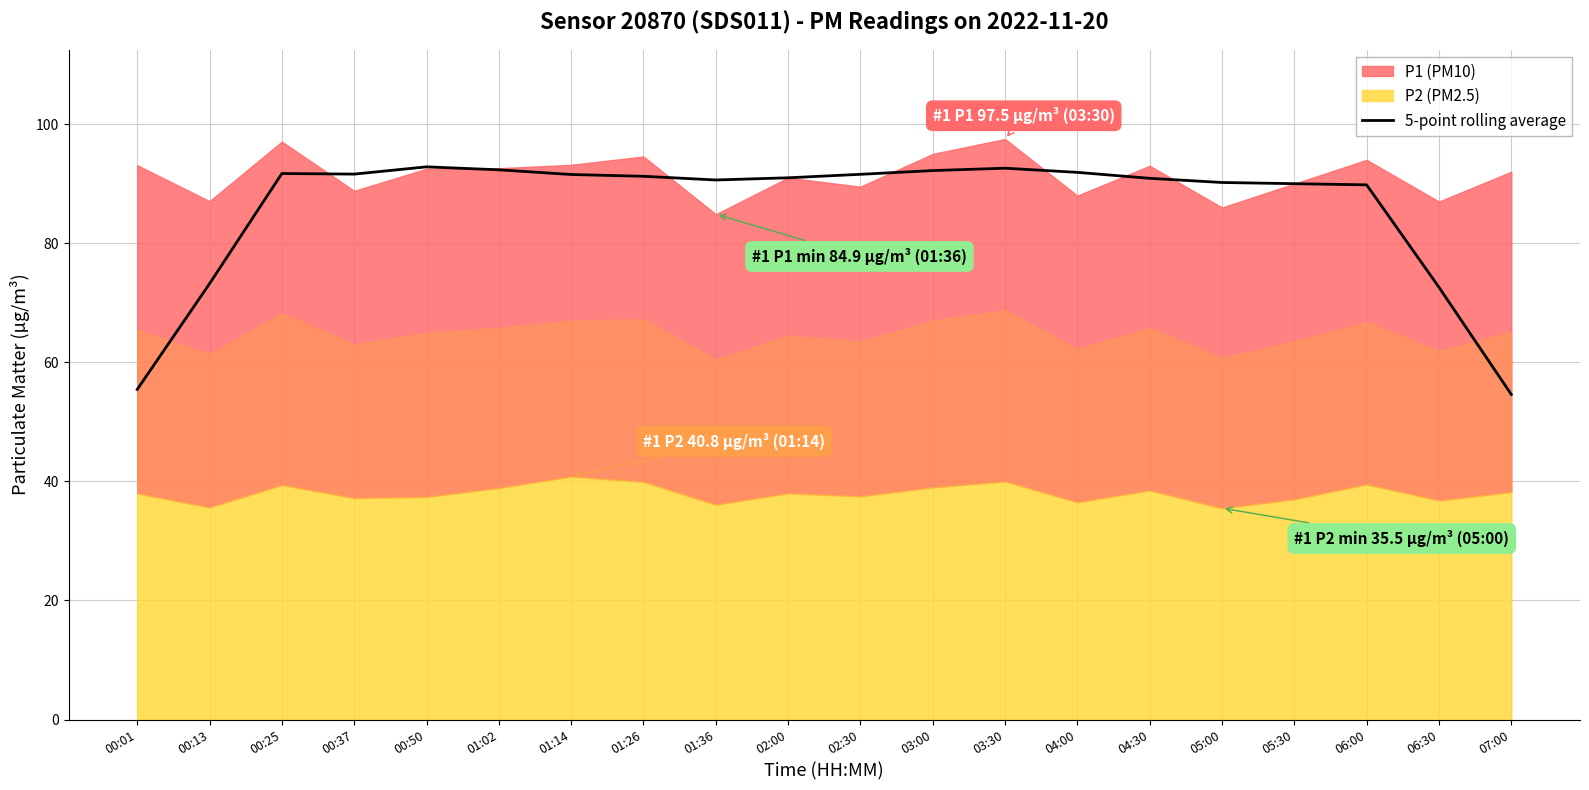

Reading left to right, what are all the values shown in this chart?

55.4	73.2	91.7	91.6	92.8	92.3	91.5	91.2	90.6	91.0	91.6	92.2	92.6	91.9	90.9	90.2	90.0	89.8	72.6	54.6